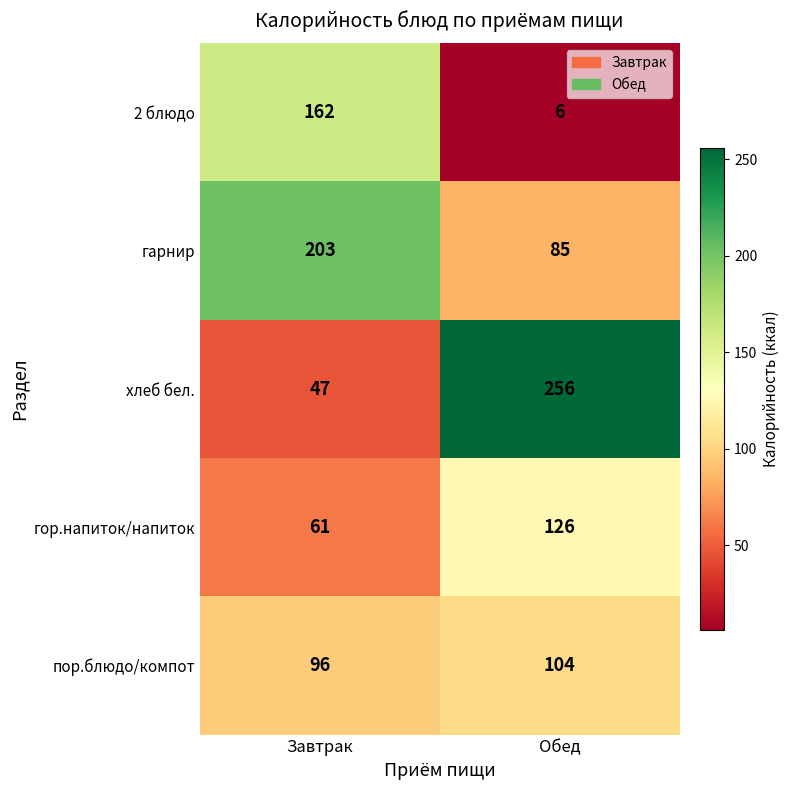

How many categories are shown in the chart?

2